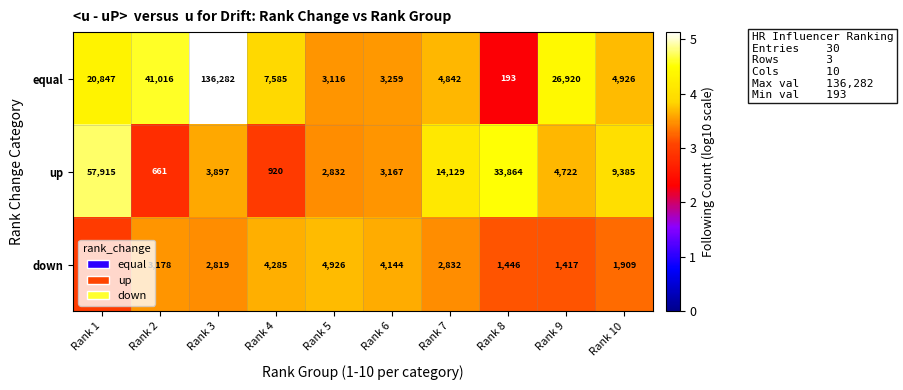

Is the value of equal at Rank 3 greater than the value of up at Rank 7?

Yes